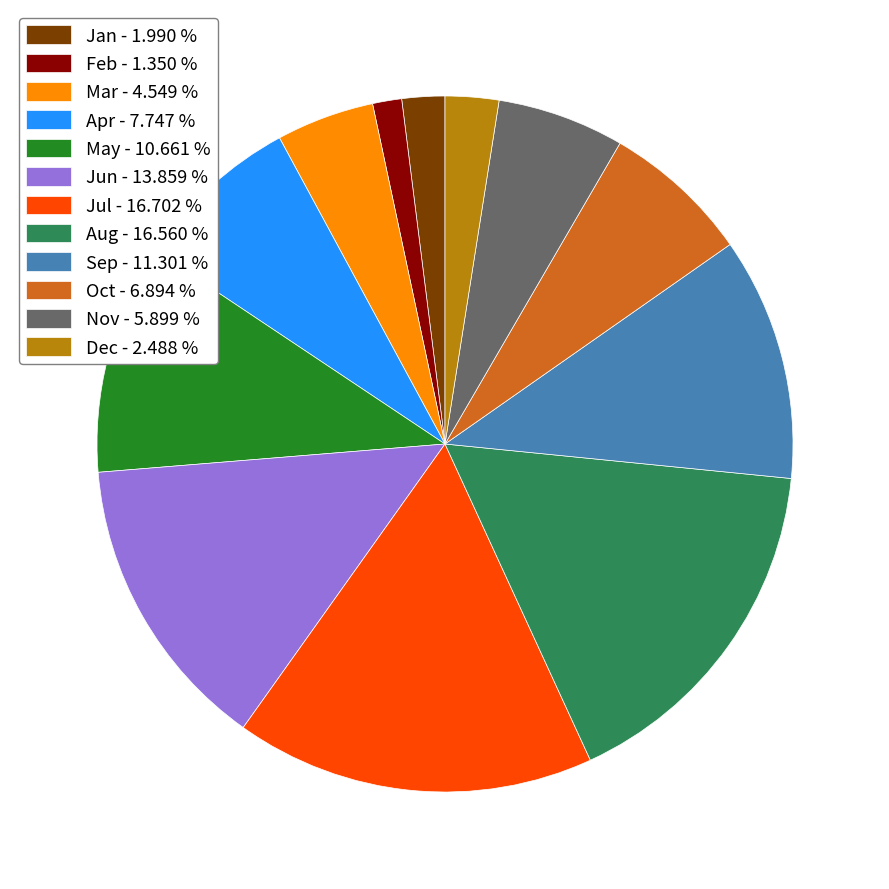

Is the sum of Feb - 1.350 % and Jun - 13.859 % greater than half?

No